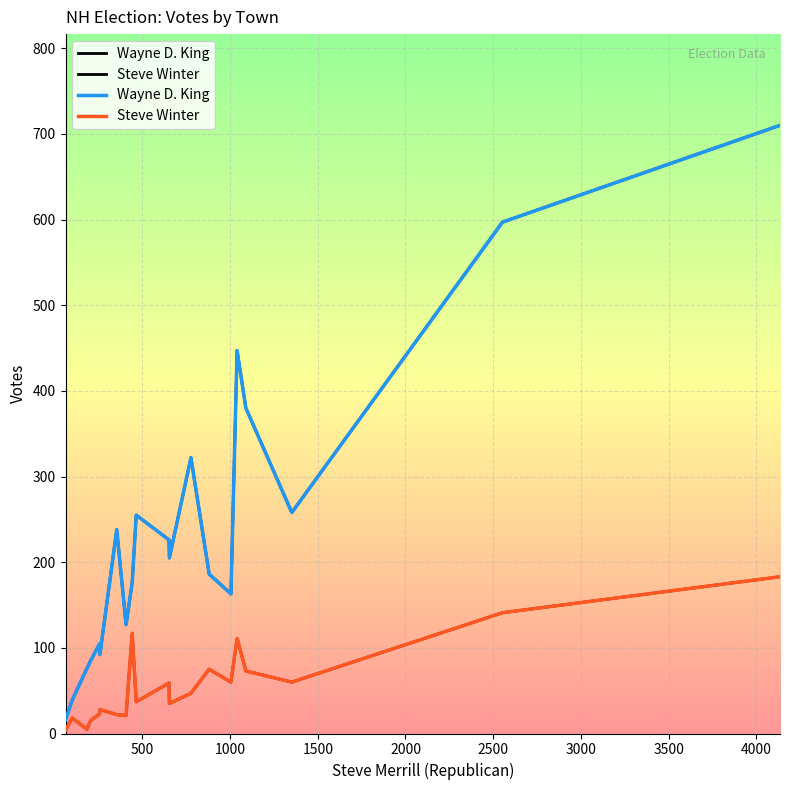

True or false: Steve Winter and Wayne D. King intersect in this chart.

False